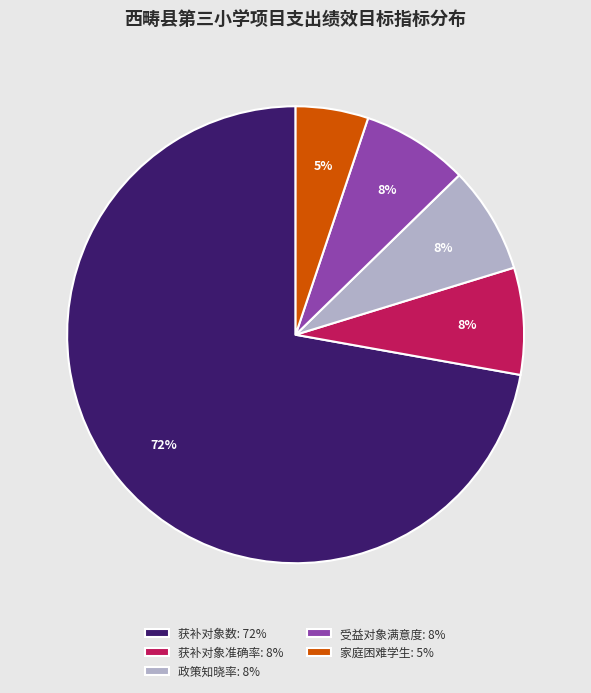

Combined, do 获补对象数: 72% and 受益对象满意度: 8% account for over 50%?

Yes